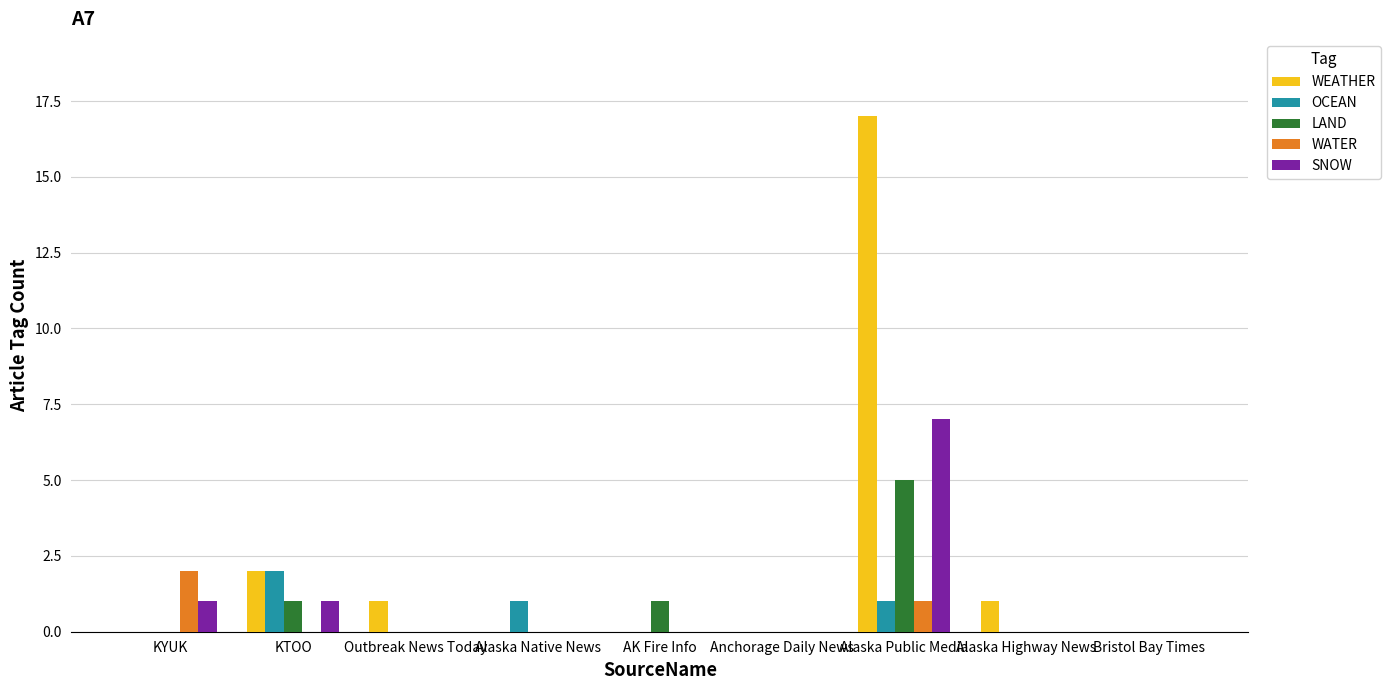

What is the highest value of the WATER series?

2